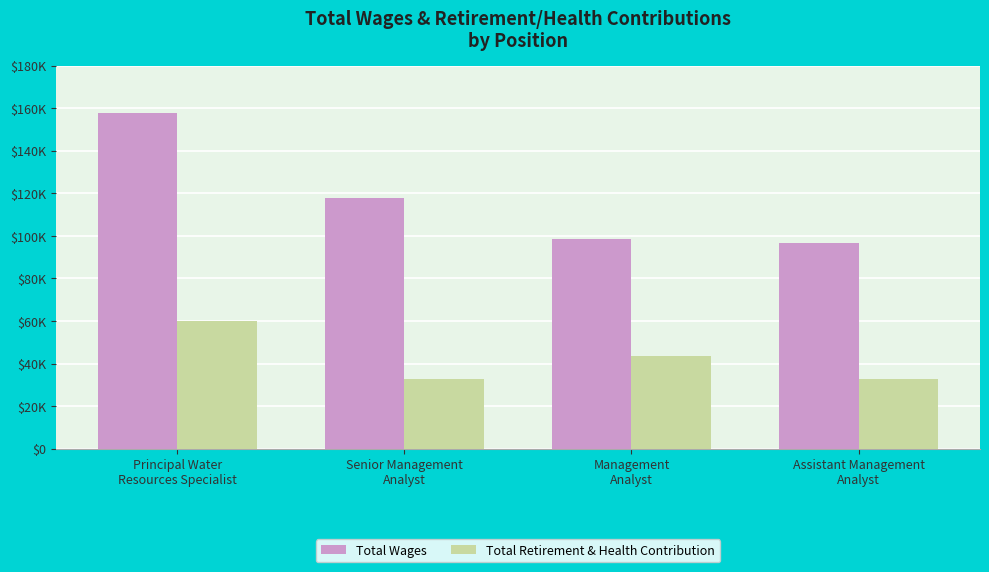

At which category is the sum across all series the highest?

Principal Water
Resources Specialist